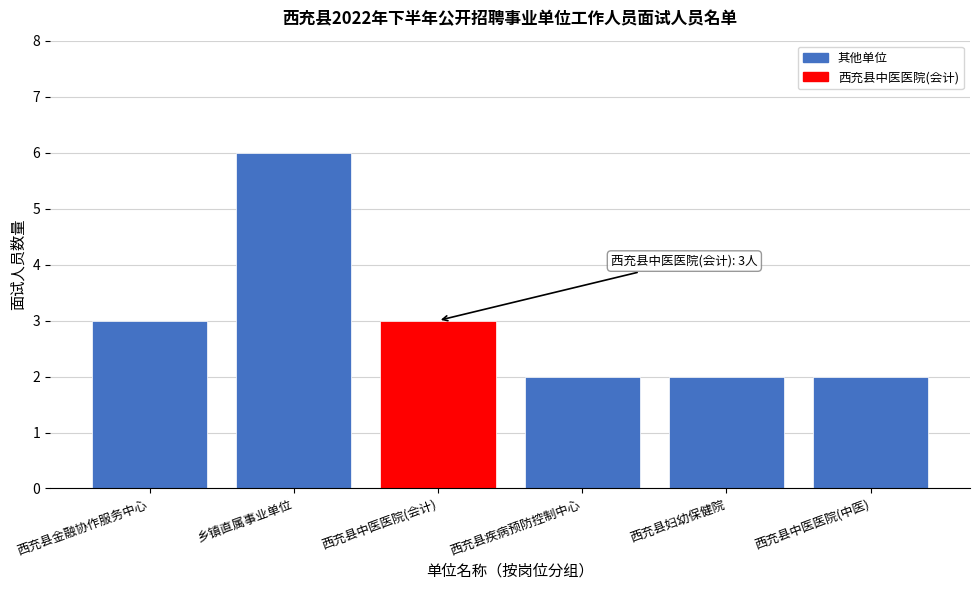

Reading left to right, extract all data points from this chart.

西充县金融协作服务中心=3	乡镇直属事业单位=6	西充县中医医院(会计)=3	西充县疾病预防控制中心=2	西充县妇幼保健院=2	西充县中医医院(中医)=2